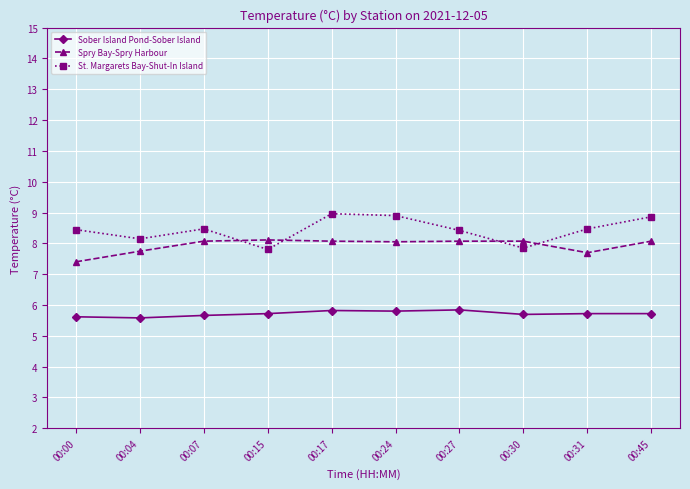

What is the lowest value of the Spry Bay-Spry Harbour series?

7.4